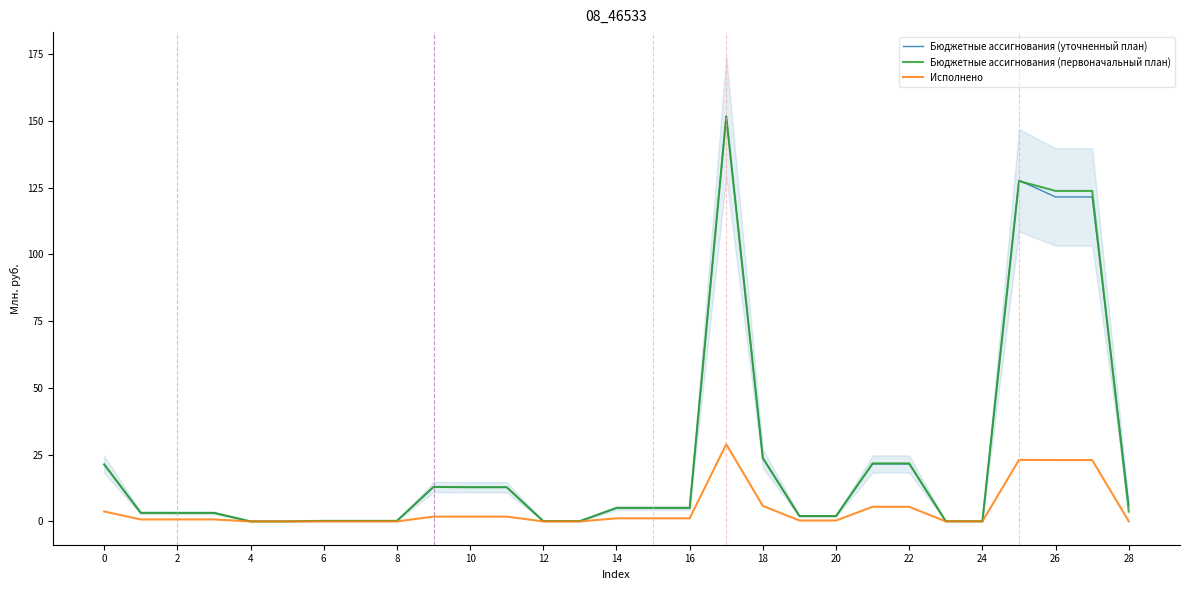

Reading left to right, extract all data points from this chart.

Бюджетные ассигнования (уточненный план): 21.4	3.2	3.2	3.2	0.0	0.0	0.2	0.2	0.2	12.9	12.8	12.8	0.1	0.1	5.0	5.0	5.0	151.7	23.6	2.0	2.0	21.5	21.5	0.1	0.1	127.7	121.5	121.5	6.2
Бюджетные ассигнования (первоначальный план): 21.4	3.2	3.2	3.2	0.0	0.0	0.2	0.2	0.2	12.9	12.8	12.8	0.1	0.1	5.0	5.0	5.0	151.6	23.8	2.0	2.0	21.7	21.7	0.1	0.1	127.4	123.7	123.7	3.7
Исполнено: 3.7	0.7	0.7	0.7	0.0	0.0	0.0	0.0	0.0	1.8	1.8	1.8	0.0	0.0	1.2	1.2	1.2	28.9	5.8	0.3	0.3	5.5	5.5	0.0	0.0	23.0	23.0	23.0	0.1